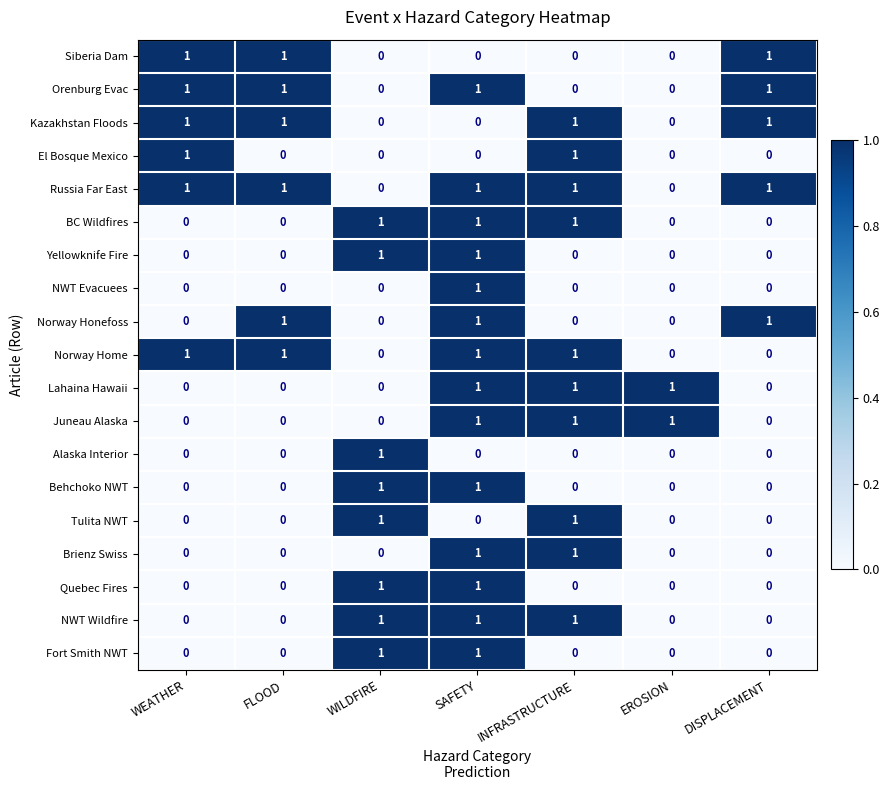

True or false: Fort Smith NWT has a value of 1 at DISPLACEMENT.

False